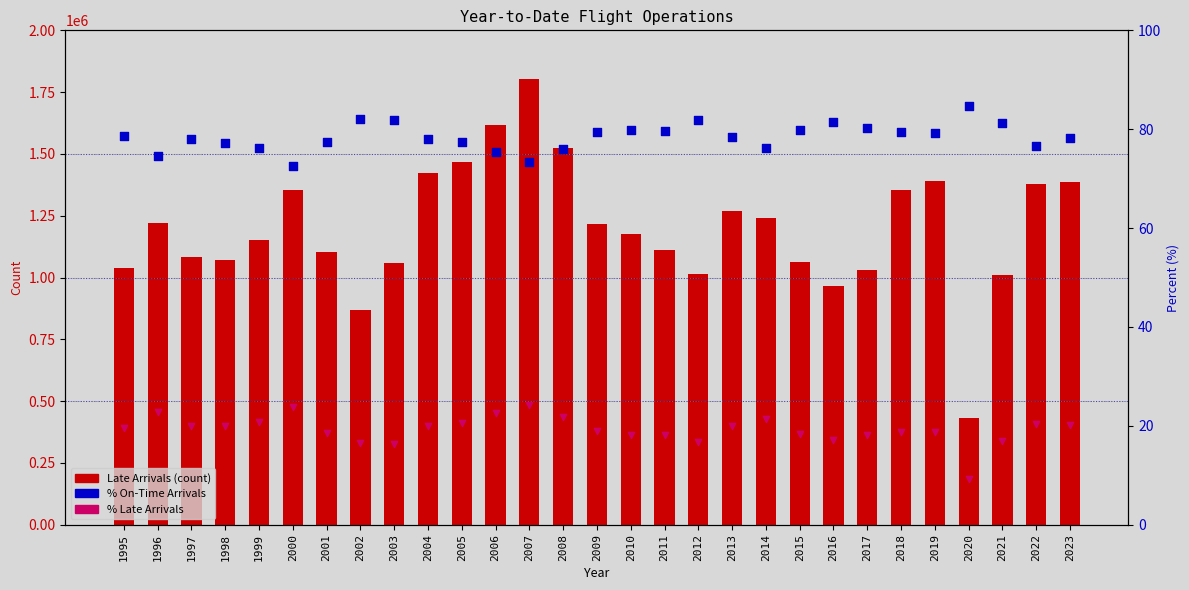

At how many categories does at least one series exceed 465596?

28